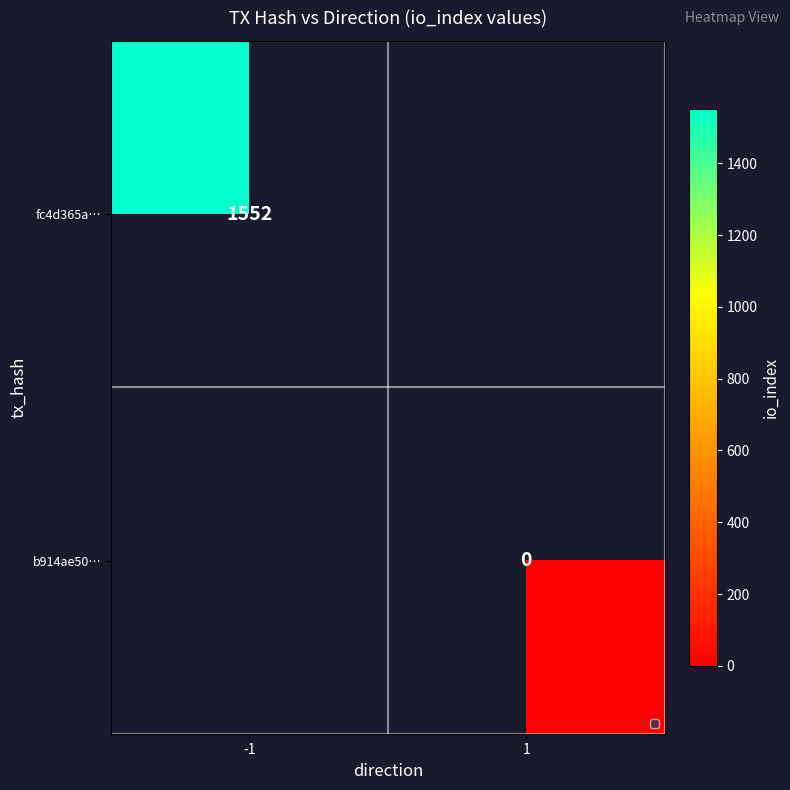

Which category has the lowest value in the b914ae50… series?

-1